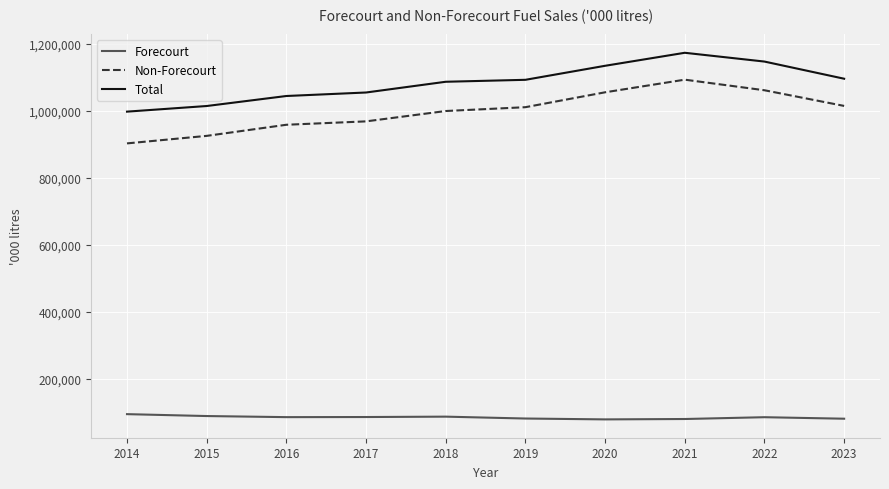

True or false: Non-Forecourt has a value of 999375 at 2018.

True